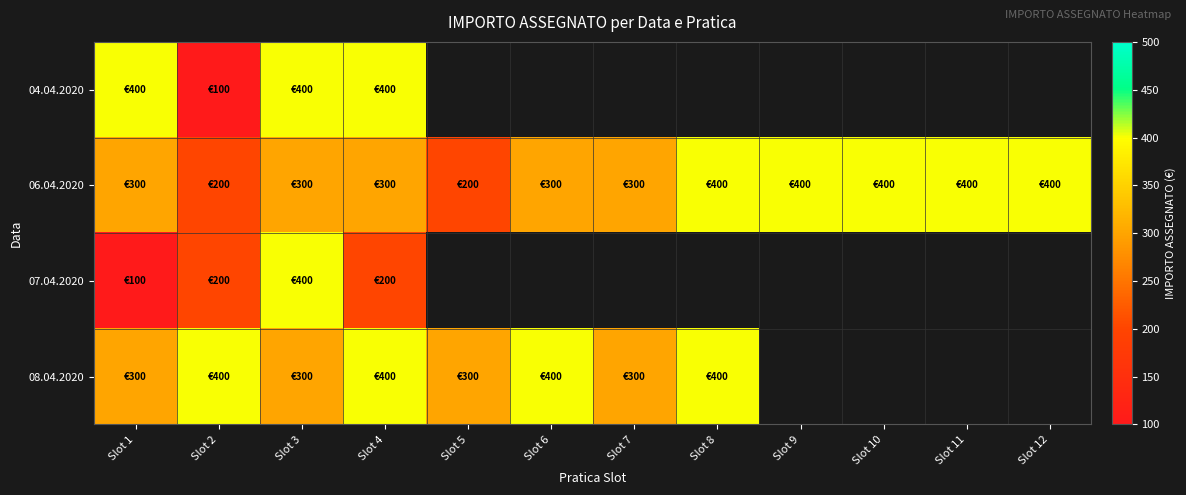

What is the sum of the 06.04.2020 values at Slot 9 and Slot 2?

600.0